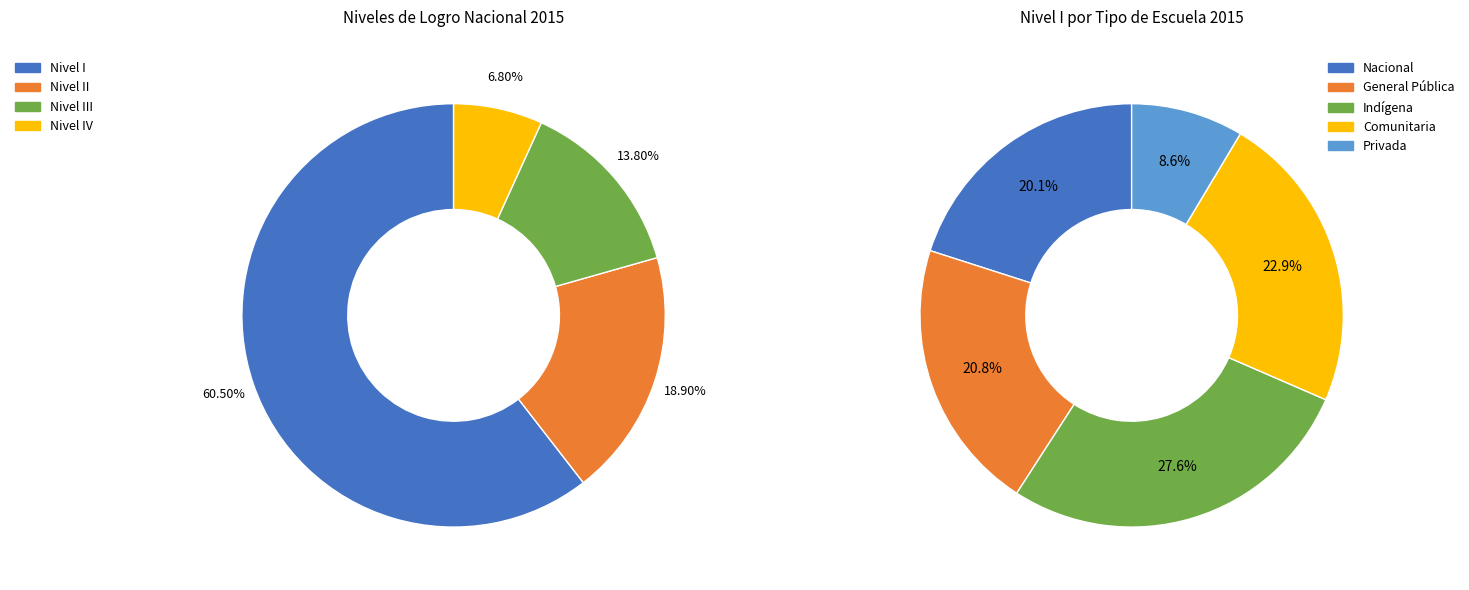

Is there any slice that represents more than half of the pie?

No